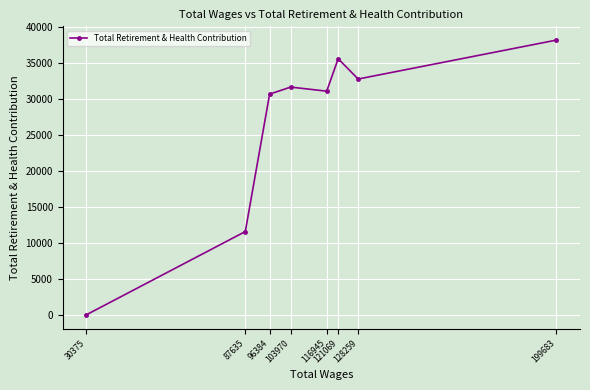

How many values exceed 31676?

3